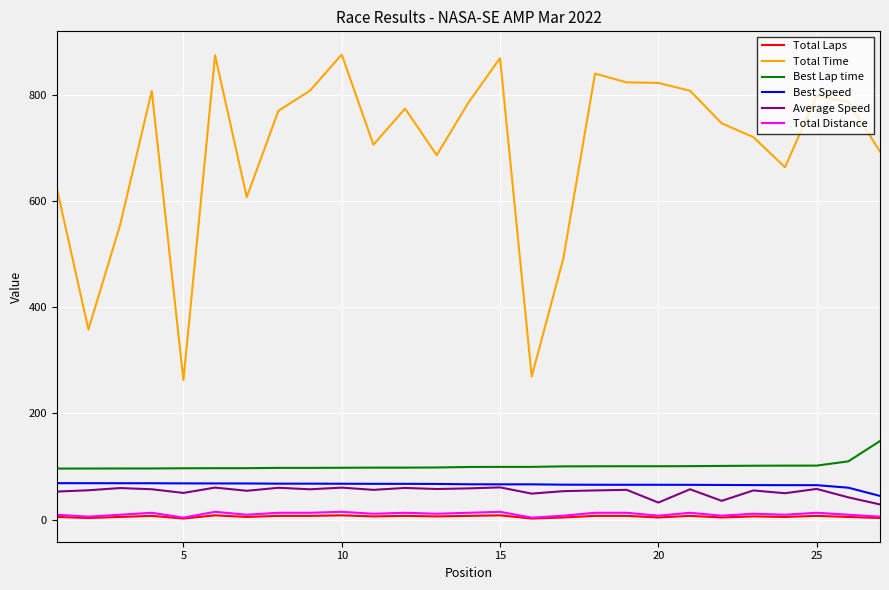

True or false: Total Distance and Total Time cross at least once.

False